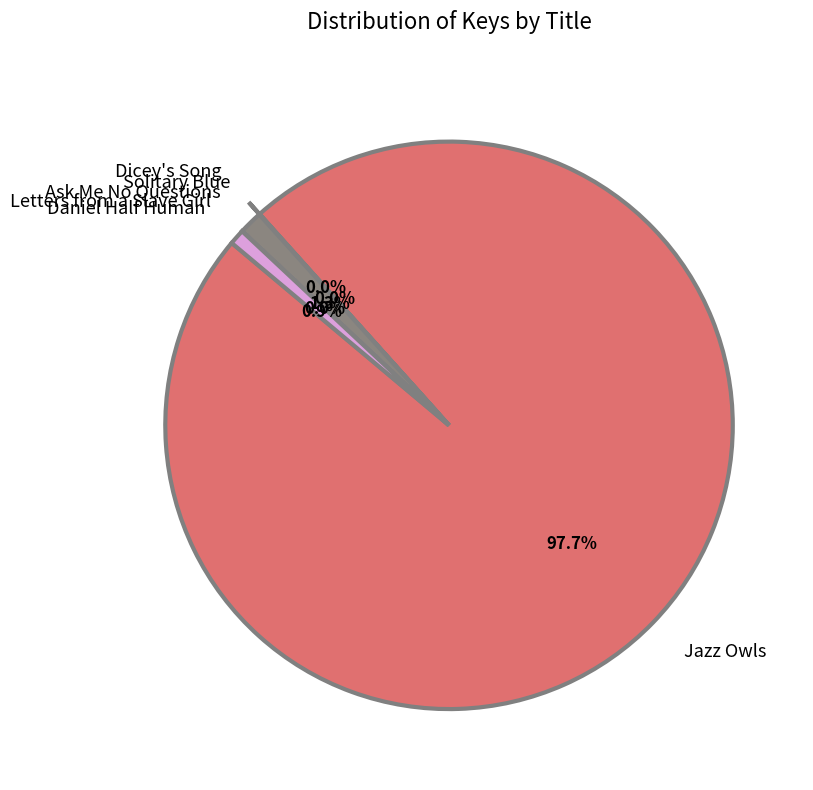

Does any single category account for the majority?

Yes